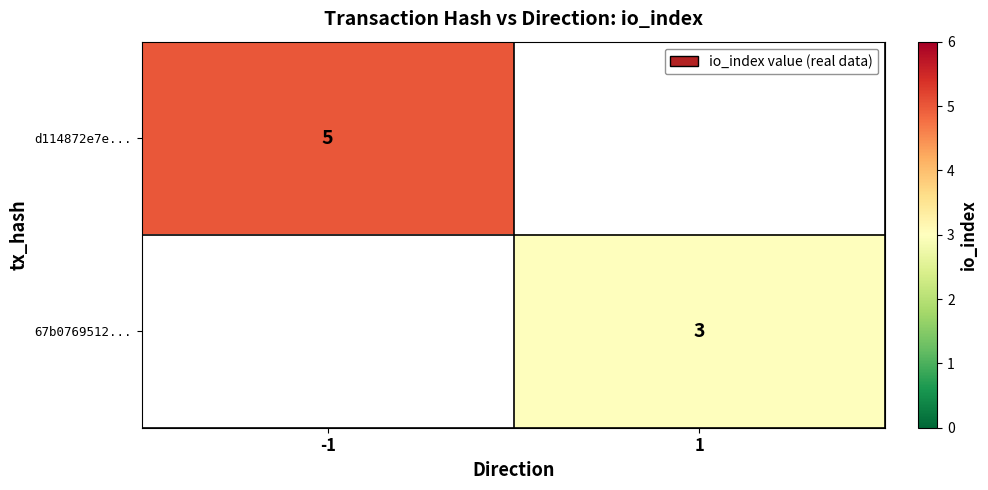

True or false: 67b0769512... has a value of 3 at 1.

True